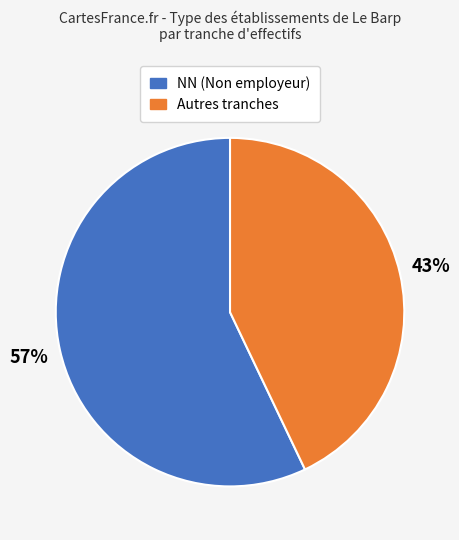

To the nearest percent, what is the difference between the largest and smallest slice percentages?

14%